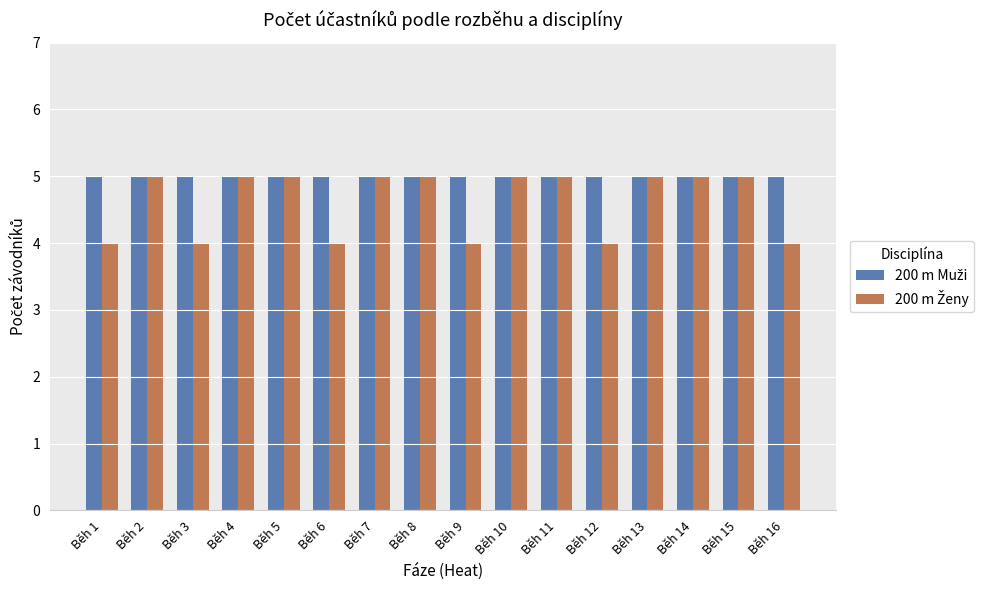

What is the total value across all series at Běh 2?

10